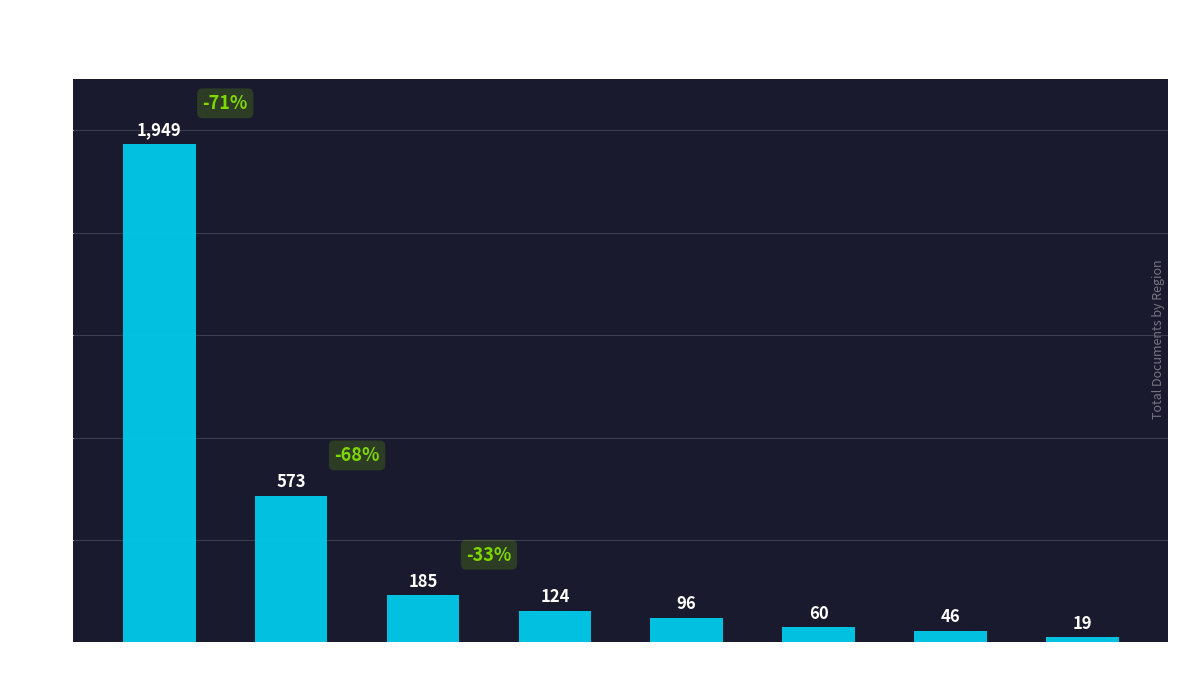

Rank the categories by value from lowest to highest.

Eastern Europe, Africa, Latin America, Middle East, Northern America, Pacific Region, Asiatic Region, Western Europe